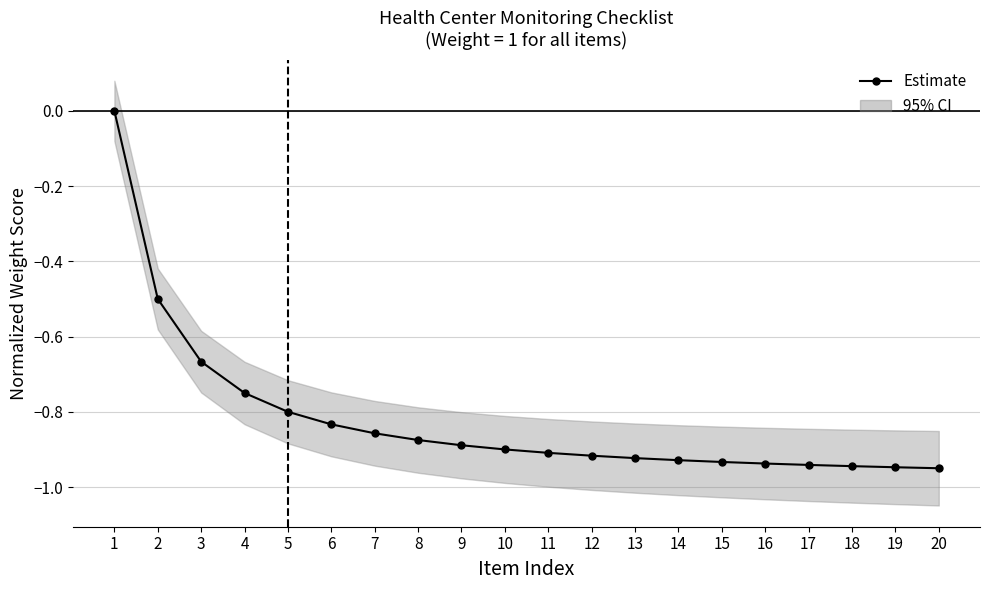

What is the smallest value displayed?

-0.9